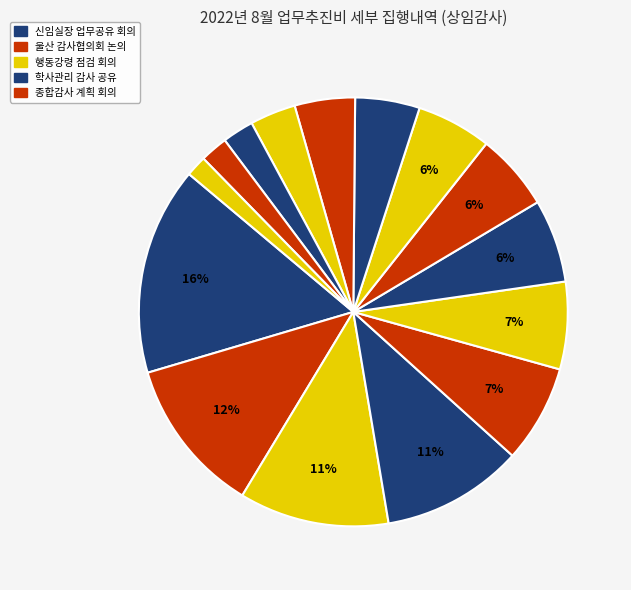

To the nearest percent, what is the difference between the largest and smallest slice percentages?

14%